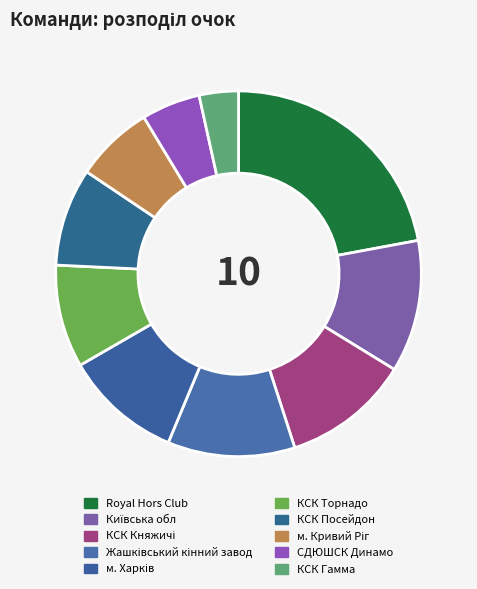

Is it true that КСК Княжичі is 18% of the pie?

False